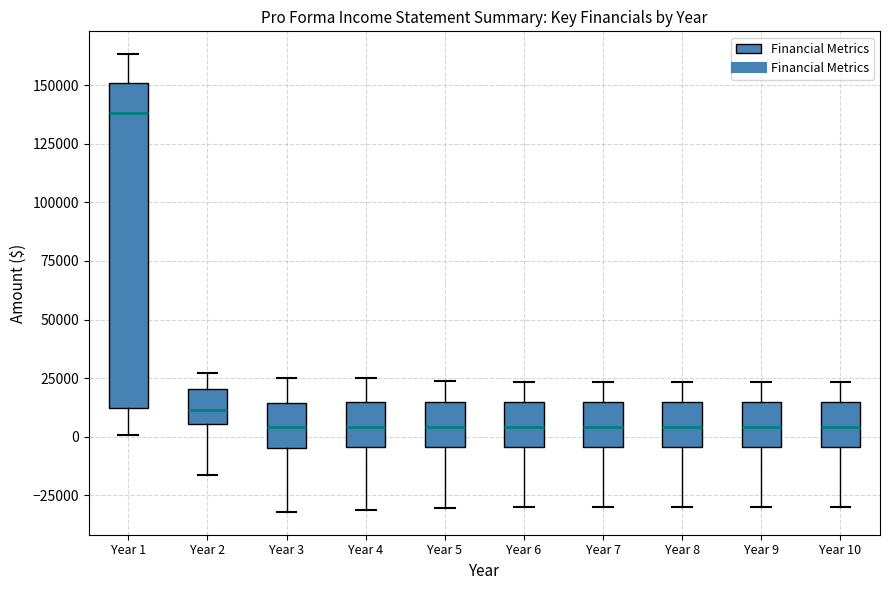

Where does the lower whisker of the box for Year 1 end on the y-axis? The values are not printed on the chart, so give them approximately, as read against the axis.

0